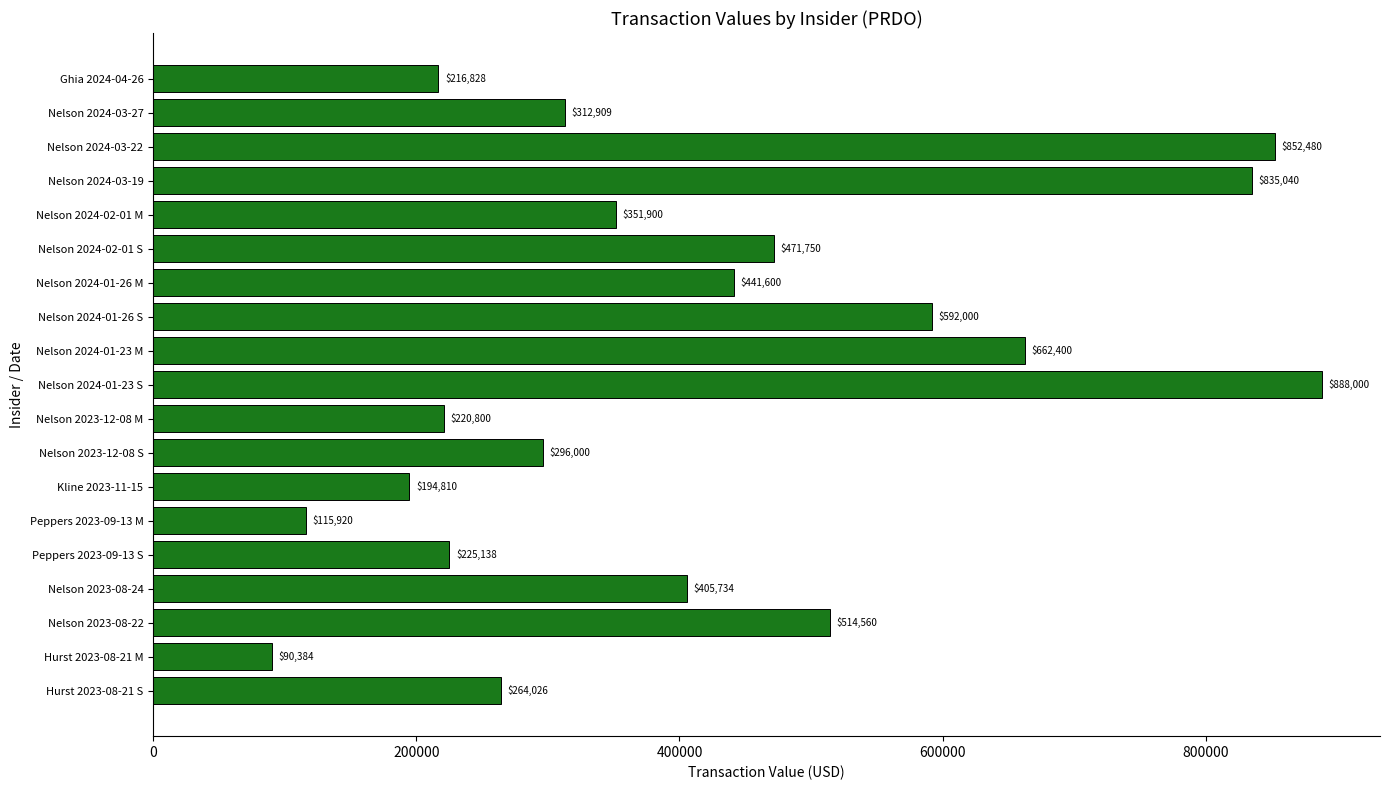

What is the sum of all values?

7952279